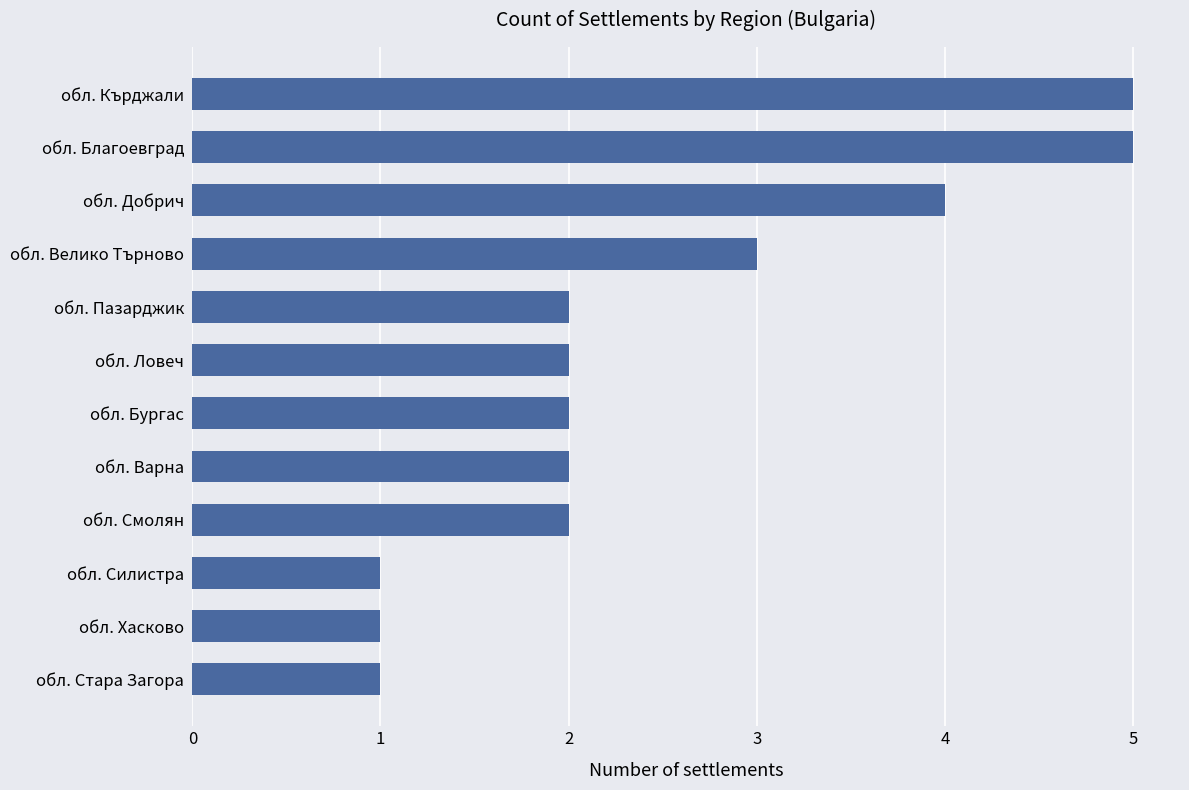

The chart shows a value of 3 at обл. Бургас. True or false?

False